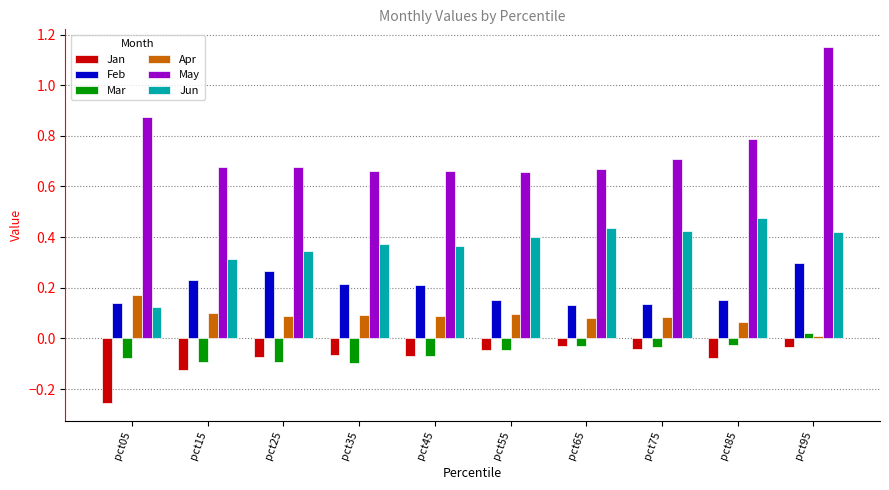

Count the Mar values in the range 0 to 1.

1